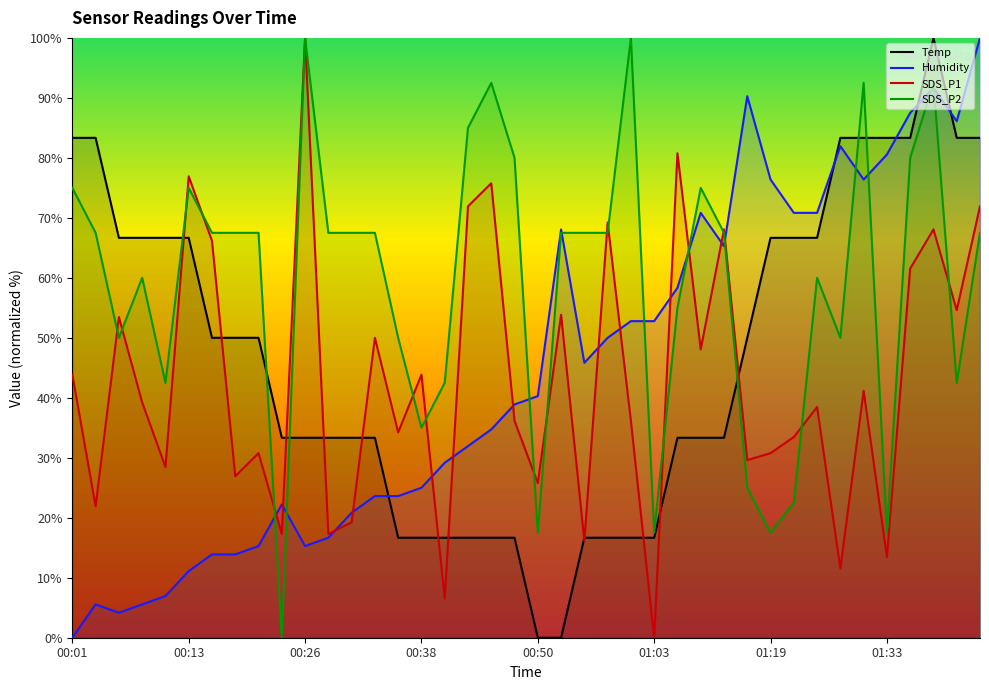

How many values in the SDS_P2 series are below 67?

17